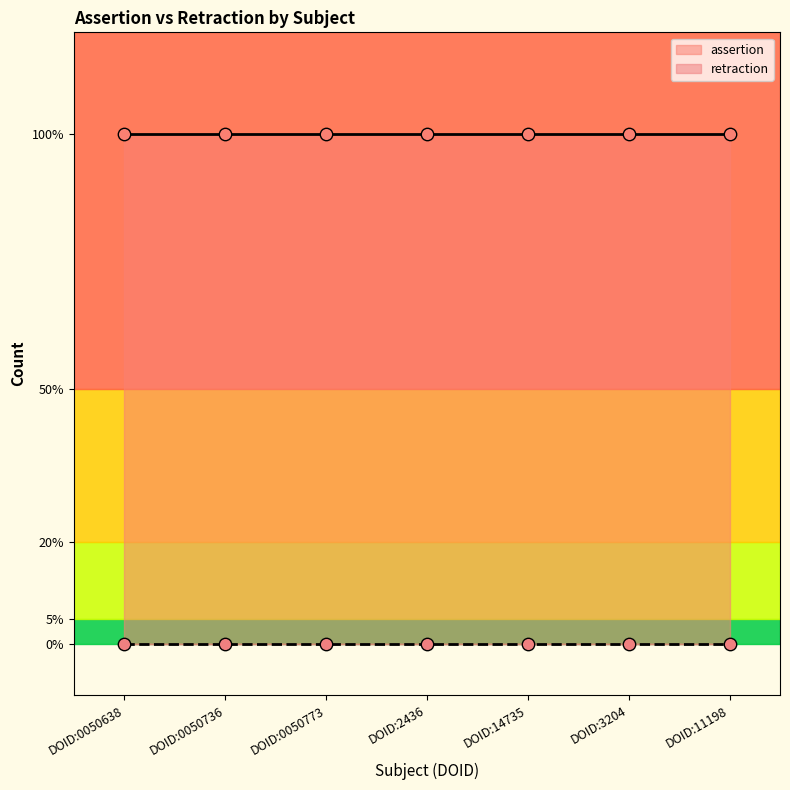

What is the total value across all series at DOID:11198?

1